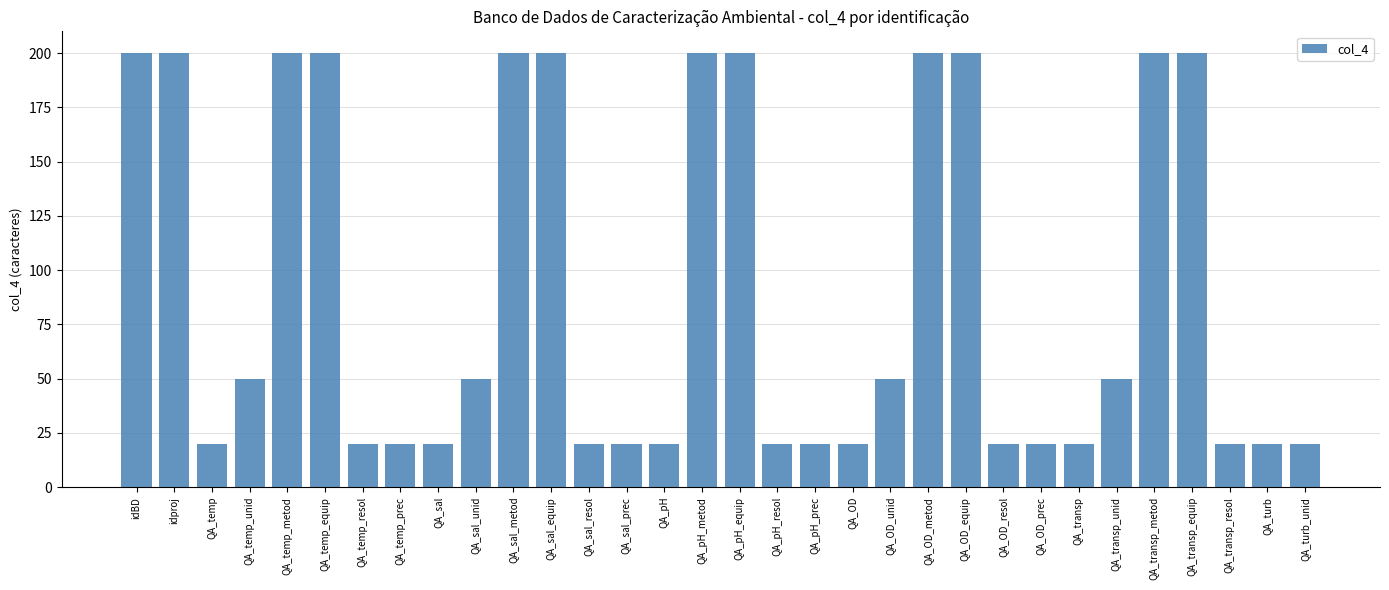

The chart shows a value of 4 at QA_temp_prec. True or false?

False